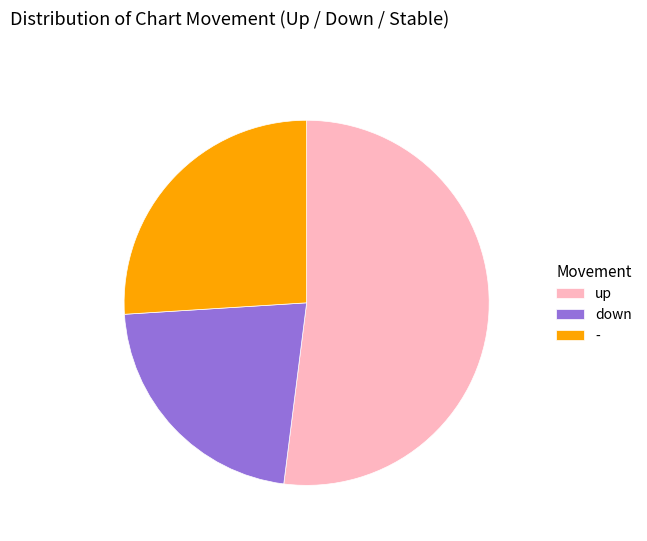

Count the number of slices in the pie.

3